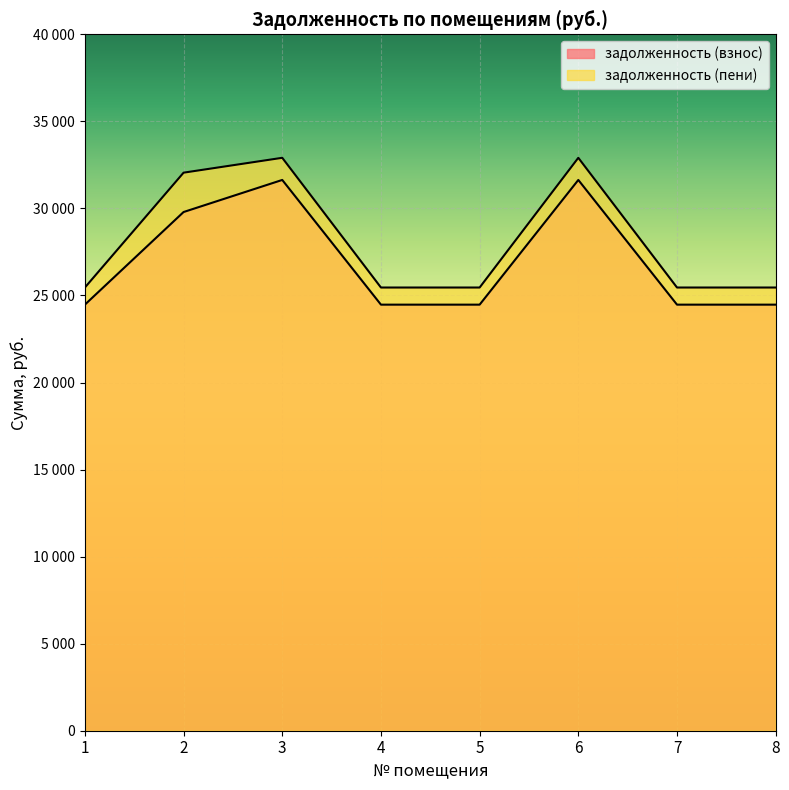

Reading left to right, list all the values displayed in this chart.

задолженность (взнос): 24472.1	29792.1	31634.6	24472.1	24472.1	31634.6	24472.1	24472.1
задолженность (пени): 25456.1	32052.9	32906.6	25456.1	25456.1	32906.6	25456.1	25456.1